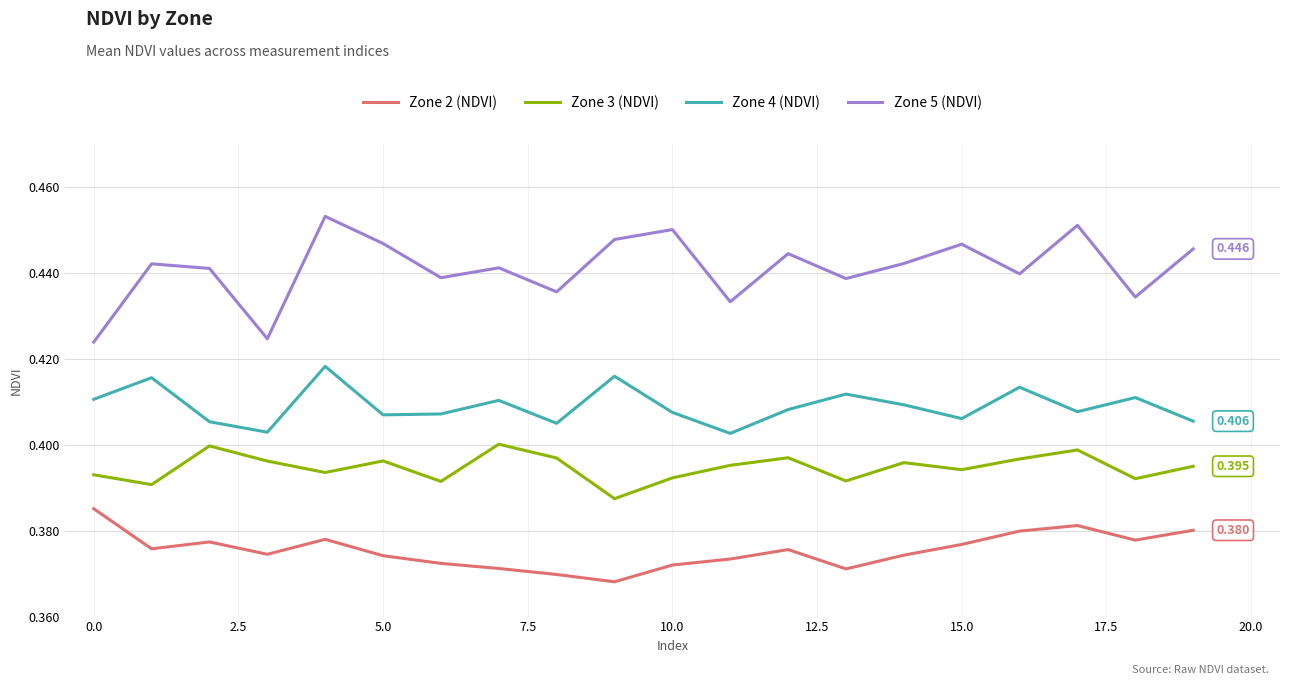

True or false: Zone 2 (NDVI) and Zone 5 (NDVI) cross at least once.

False